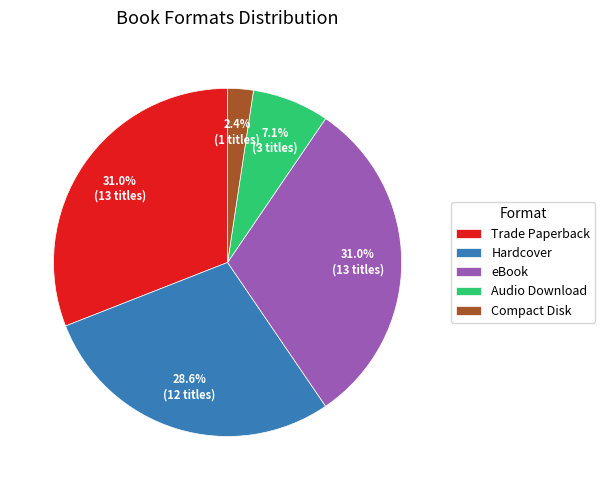

Between Hardcover and Compact Disk, which is larger?

Hardcover